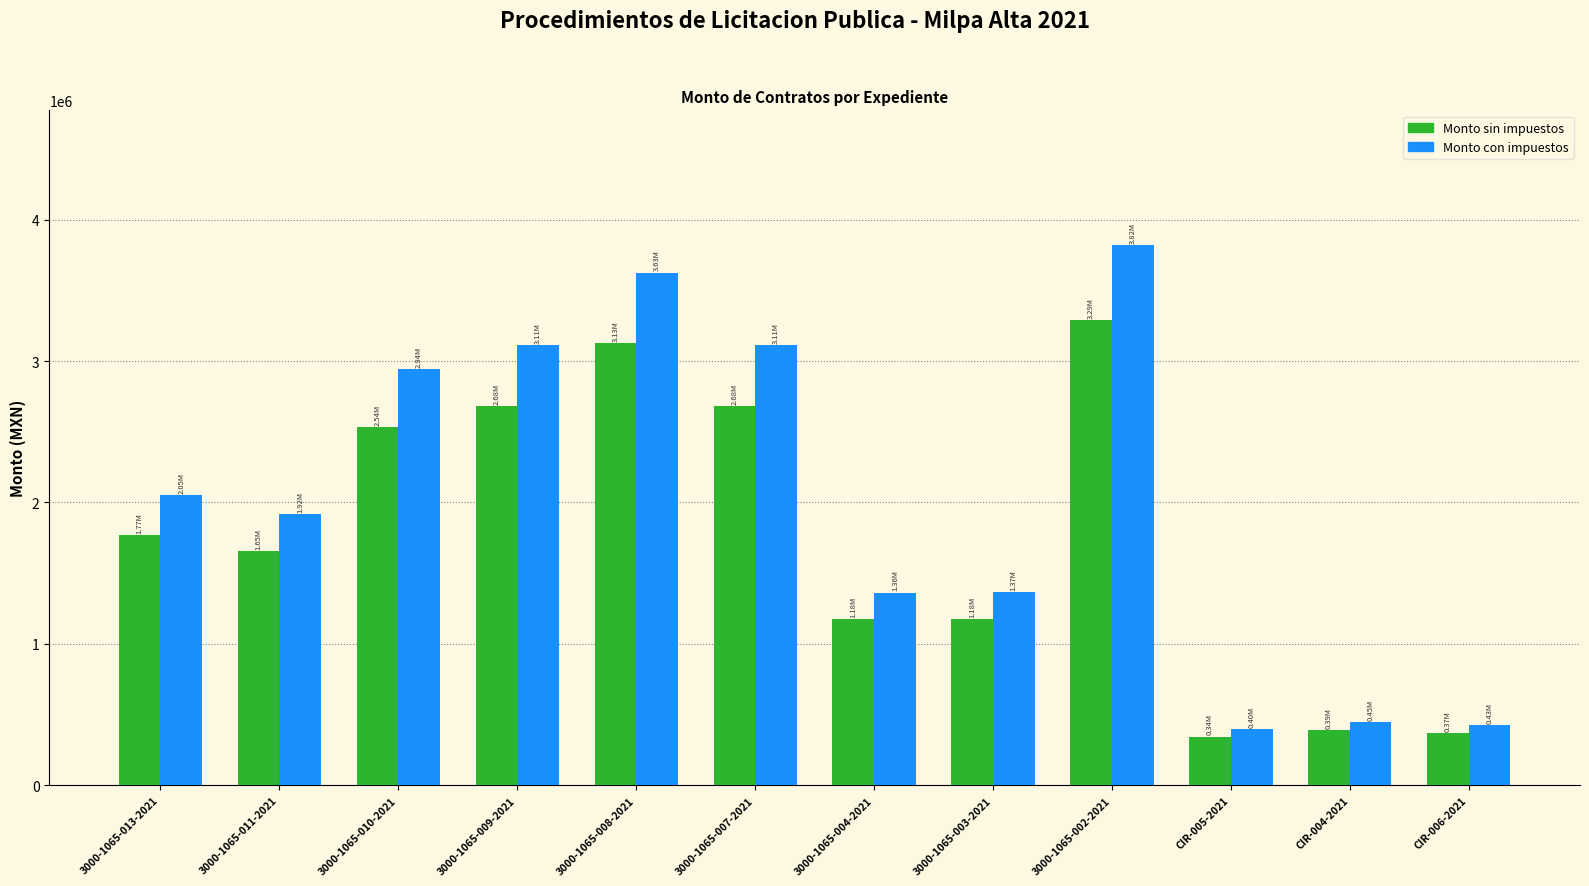

How many bars are there in total?

24